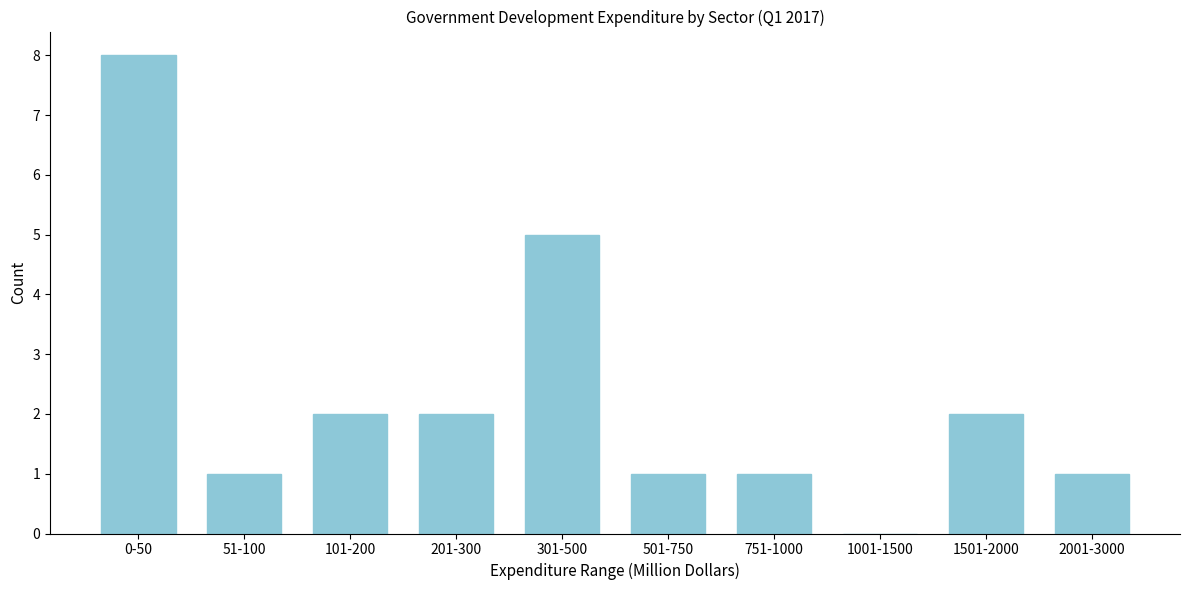

Reading left to right, list all the values displayed in this chart.

0-50=8	51-100=1	101-200=2	201-300=2	301-500=5	501-750=1	751-1000=1	1001-1500=0	1501-2000=2	2001-3000=1